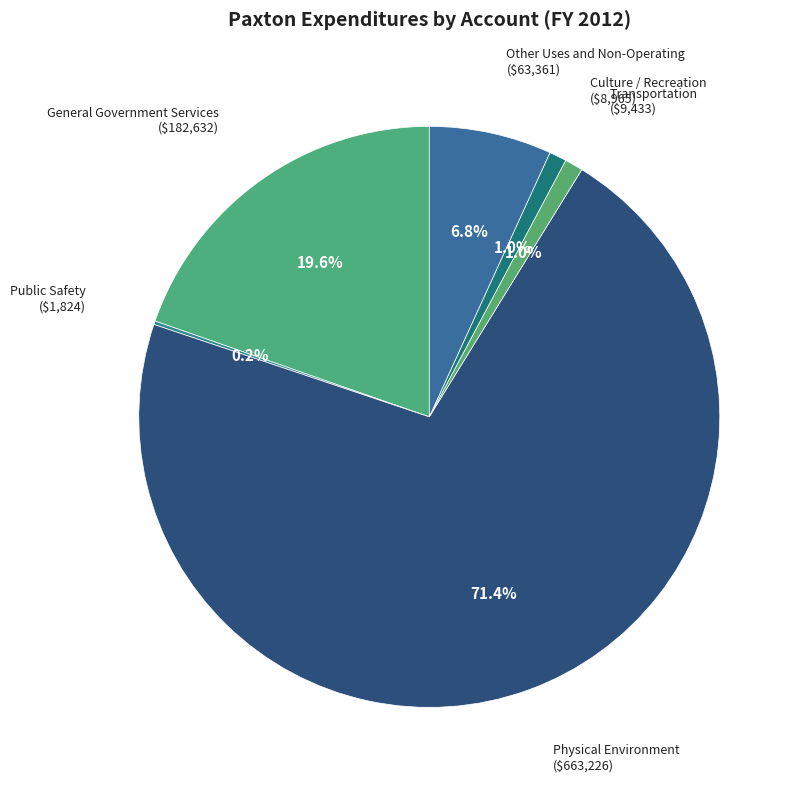

Approximately how many times larger is the value at Culture / Recreation compared to Transportation?

1.0